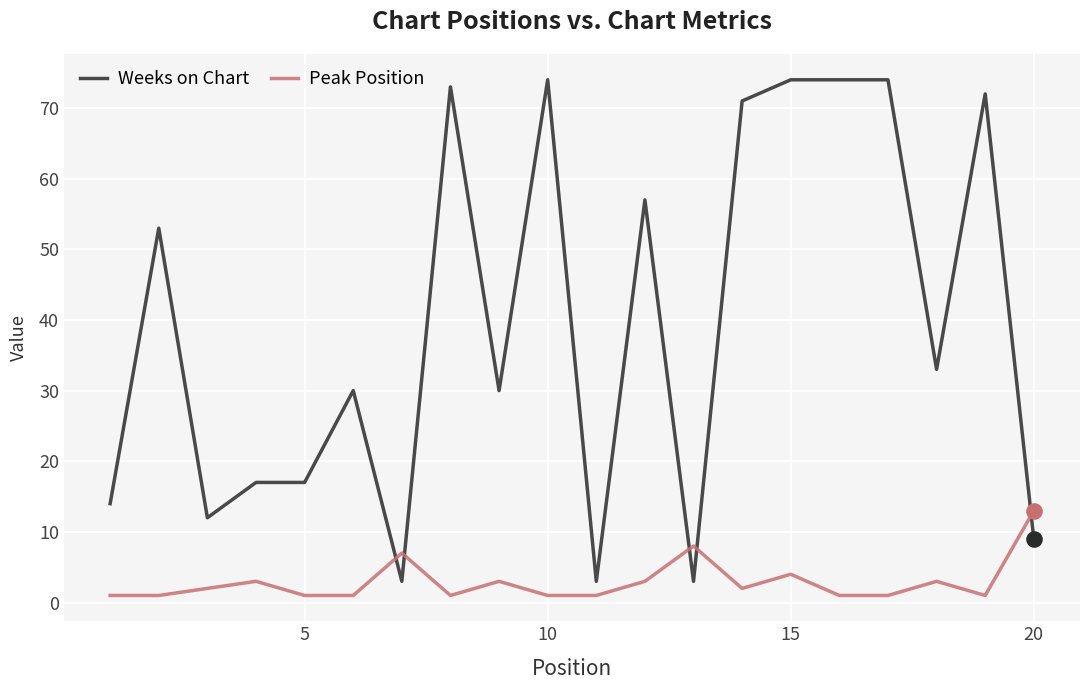

Which series has the largest total across all categories?

Weeks on Chart